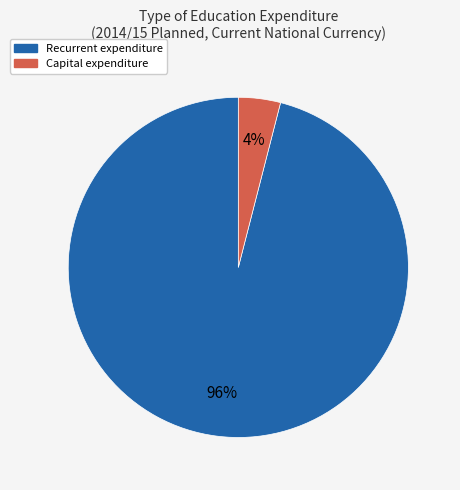

To the nearest percent, what is the average slice percentage?

50%